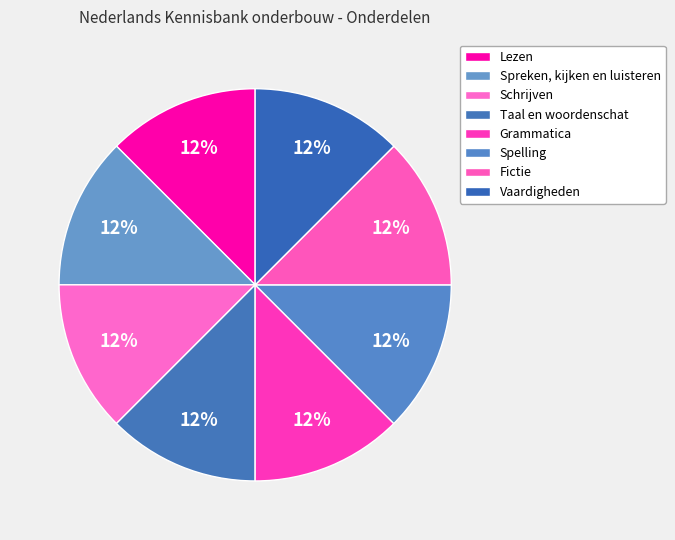

Does any single category account for the majority?

No